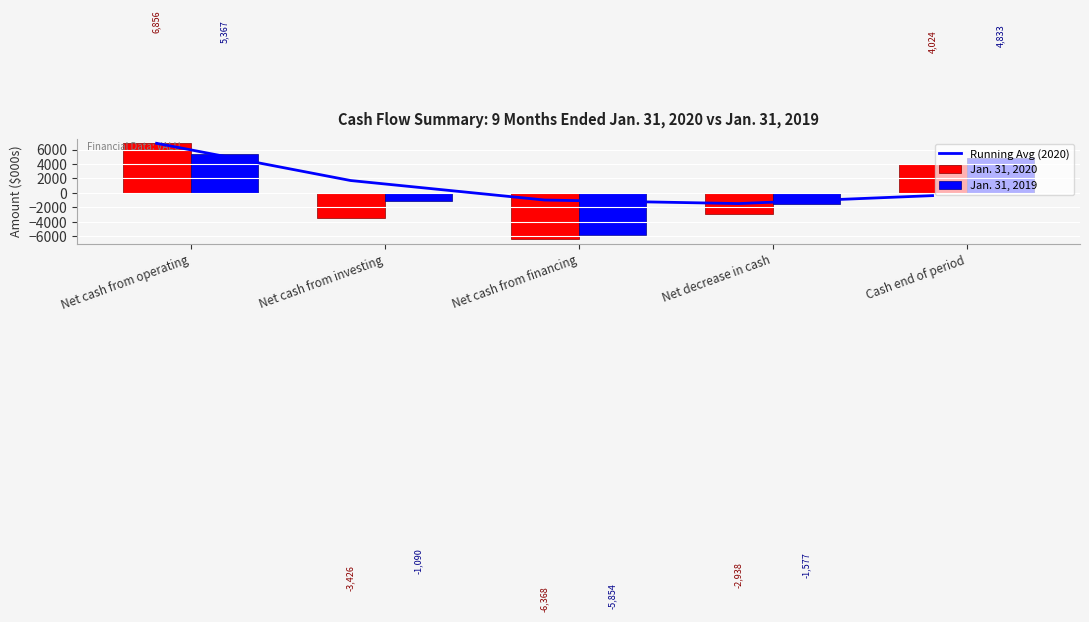

True or false: Jan. 31, 2020 has a value of -2938.0 at Net decrease in cash.

True